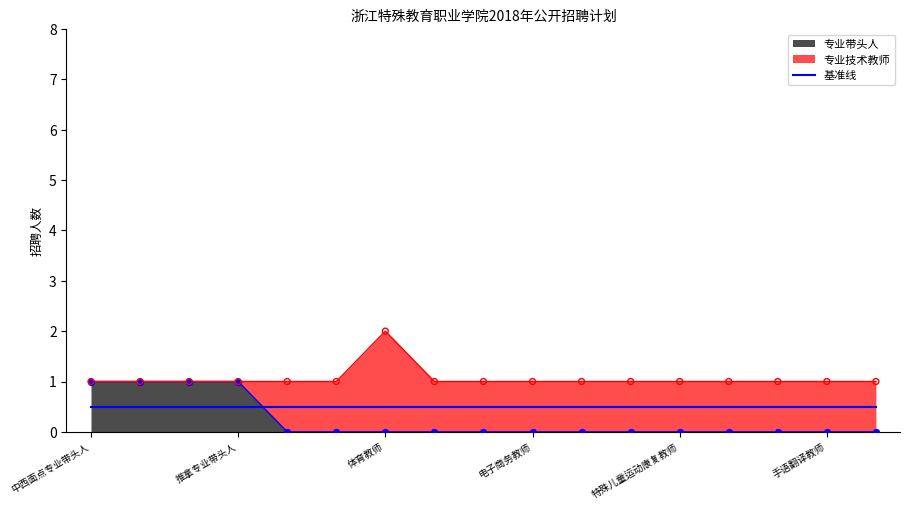

Which has a higher value, 特殊儿童运动康复教师 or 中西面点专业带头人?

中西面点专业带头人